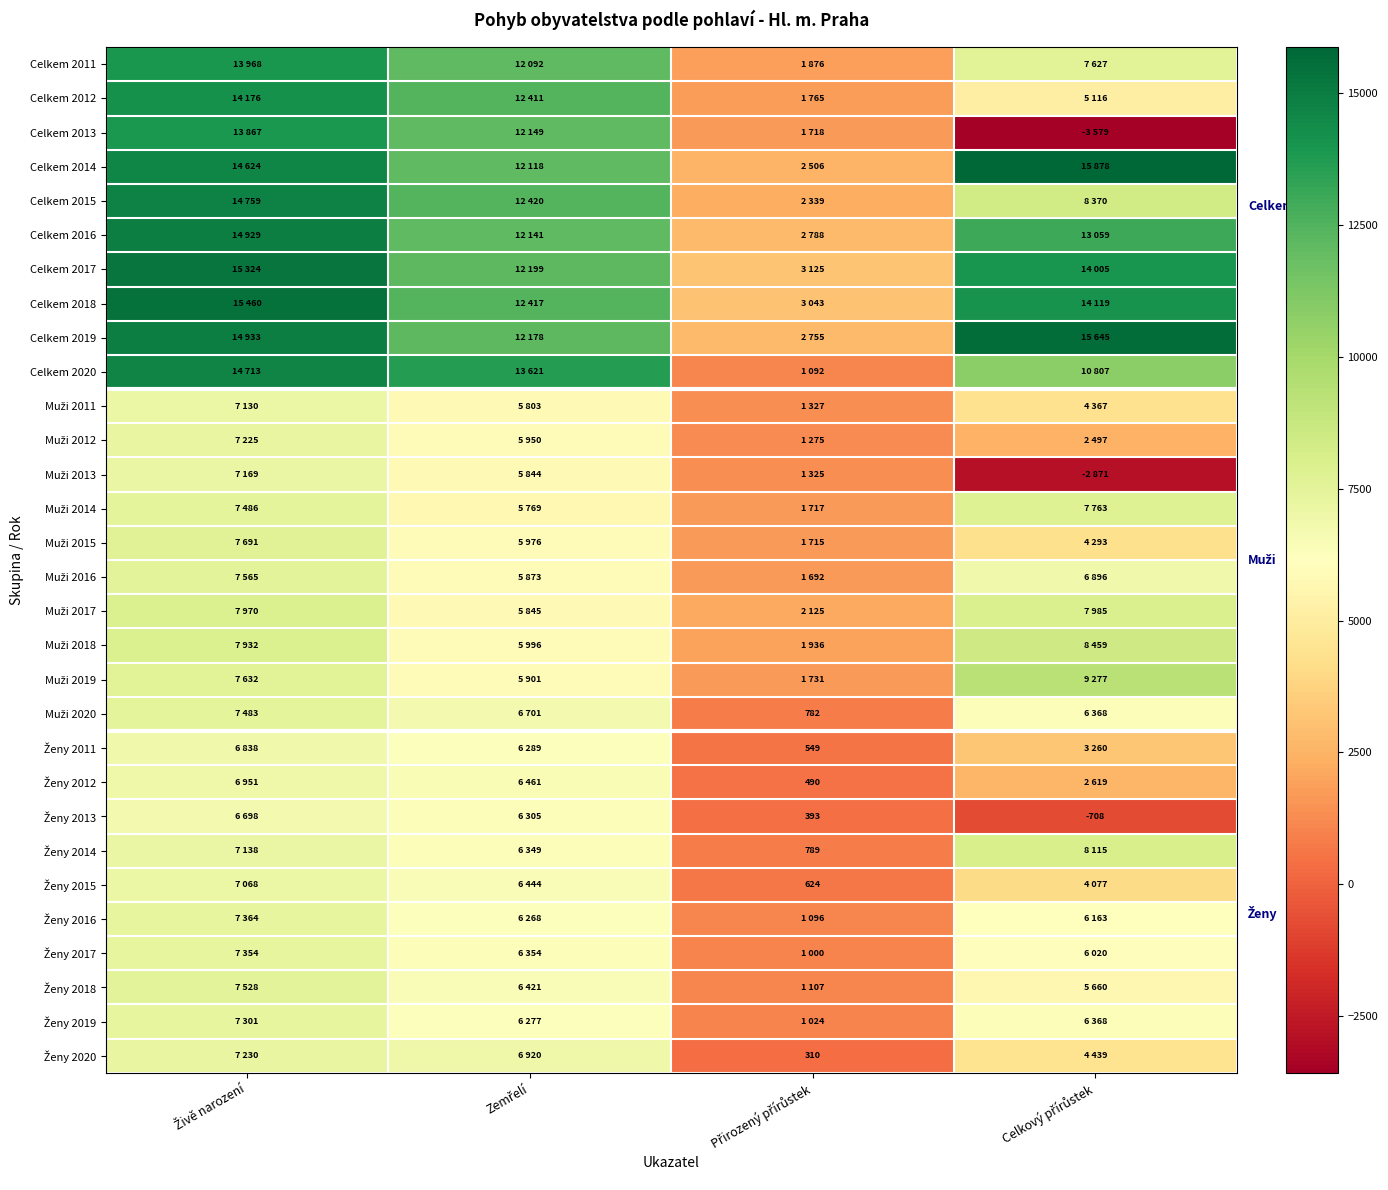

What is the minimum value shown in the chart?

-3579